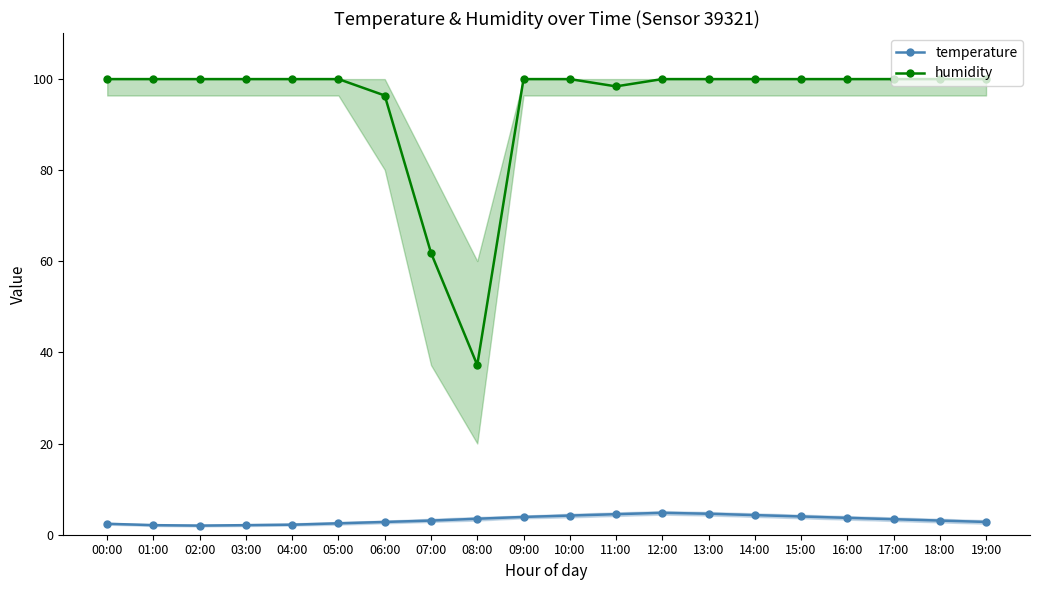

Which category has the lowest value across all series?

02:00